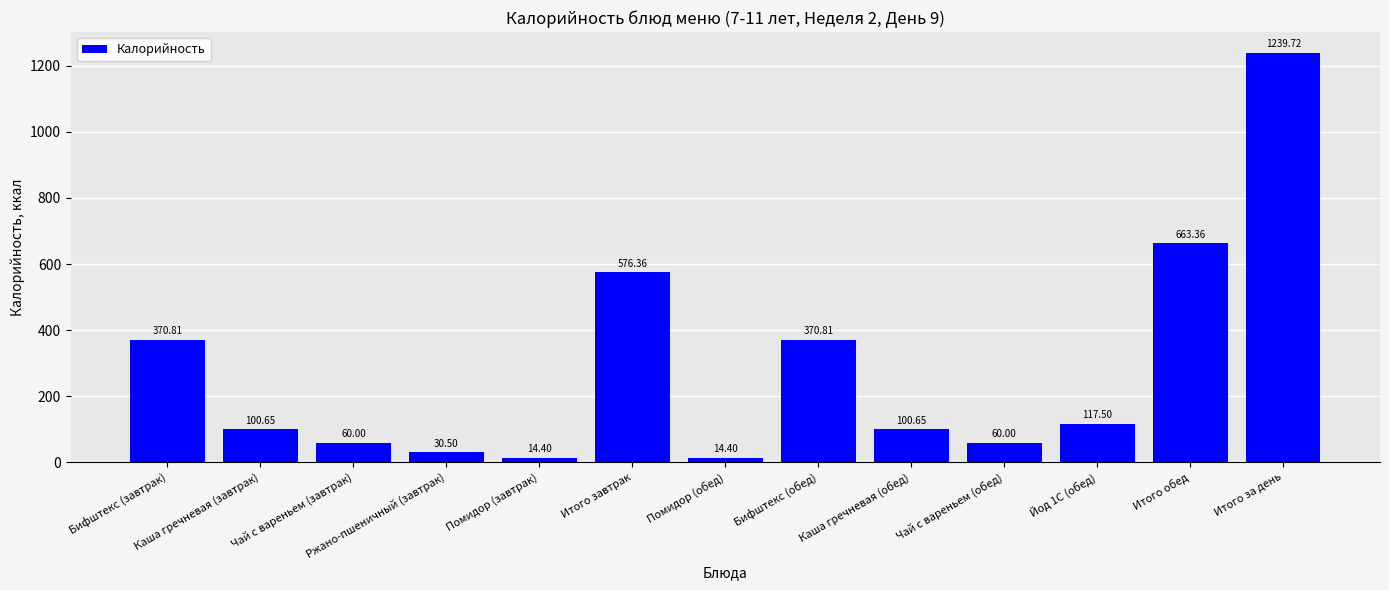

What is the sum of the values at Итого за день and Чай с вареньем (завтрак)?

1299.7